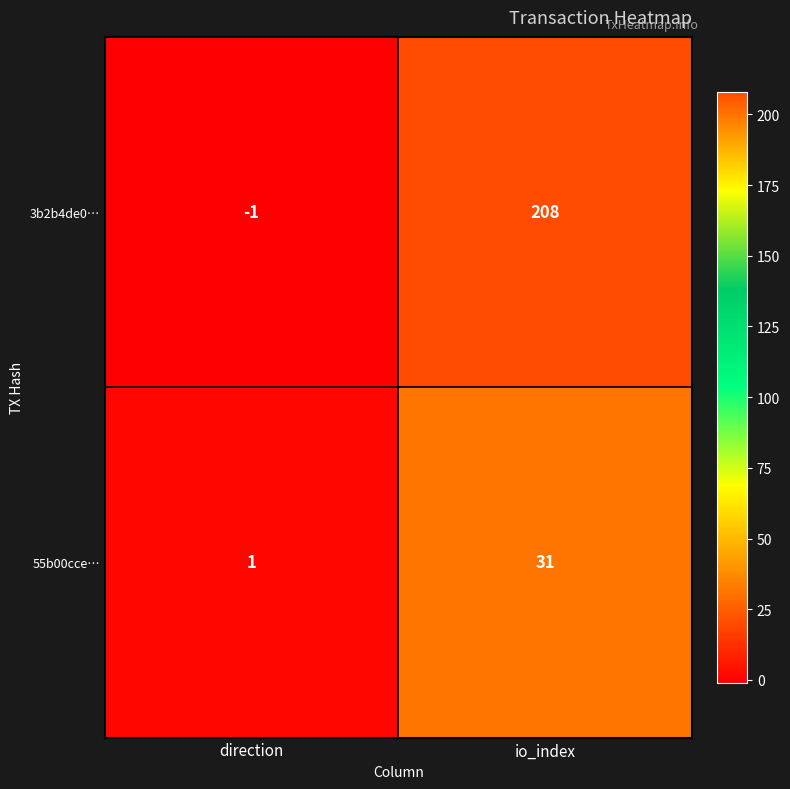

Read the 55b00cce… value at io_index, to the nearest 10.

30